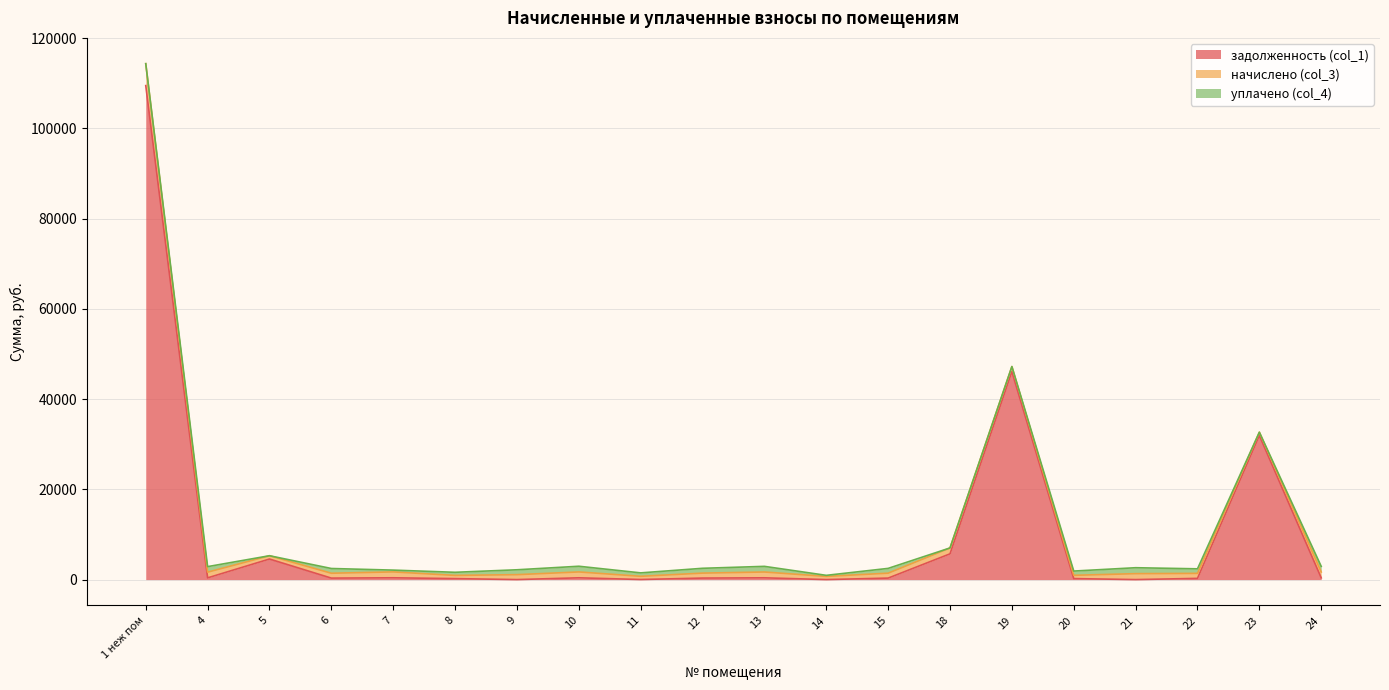

Which series has the largest range (max minus min)?

задолженность (col_1)